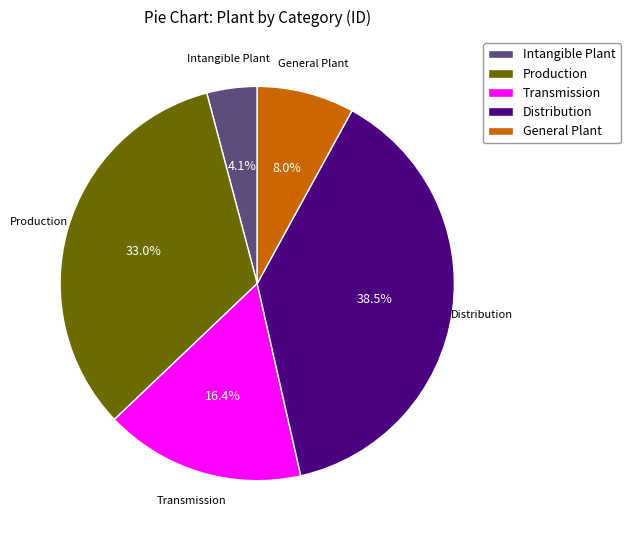

Which category has the biggest portion of the pie?

Distribution